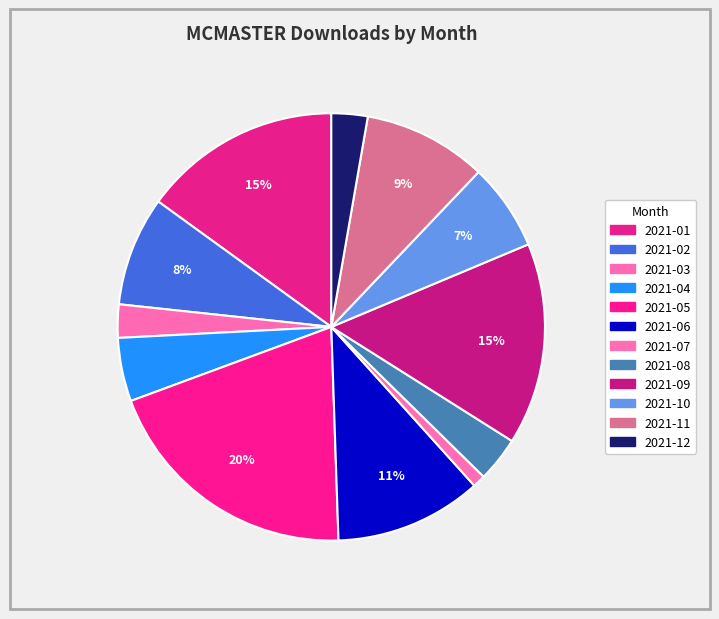

What percentage is NOT represented by 2021-01?

85.0%